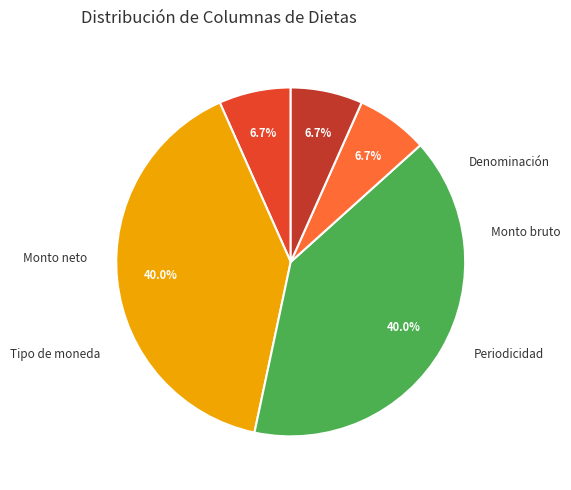

Is there any slice that represents more than half of the pie?

No